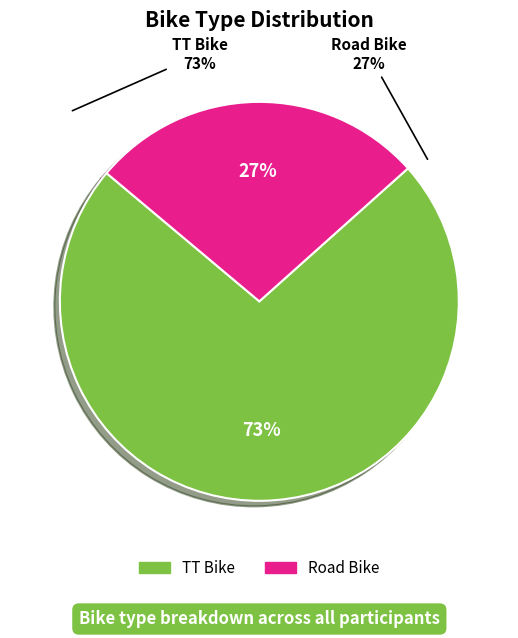

True or false: Road Bike accounts for 32% of the total.

False